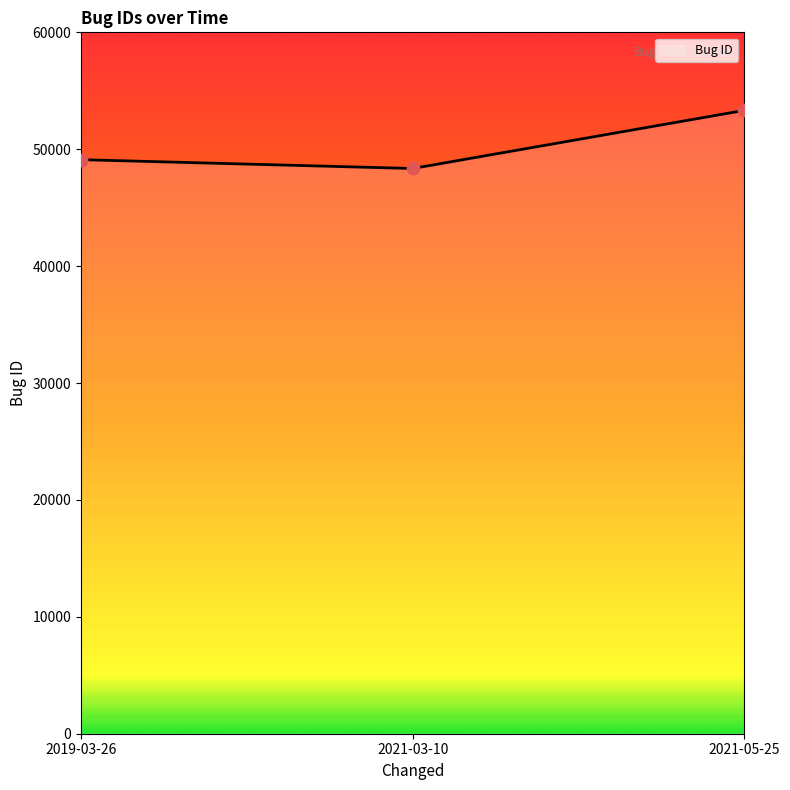

Between 2021-05-25 and 2019-03-26, which is larger?

2021-05-25